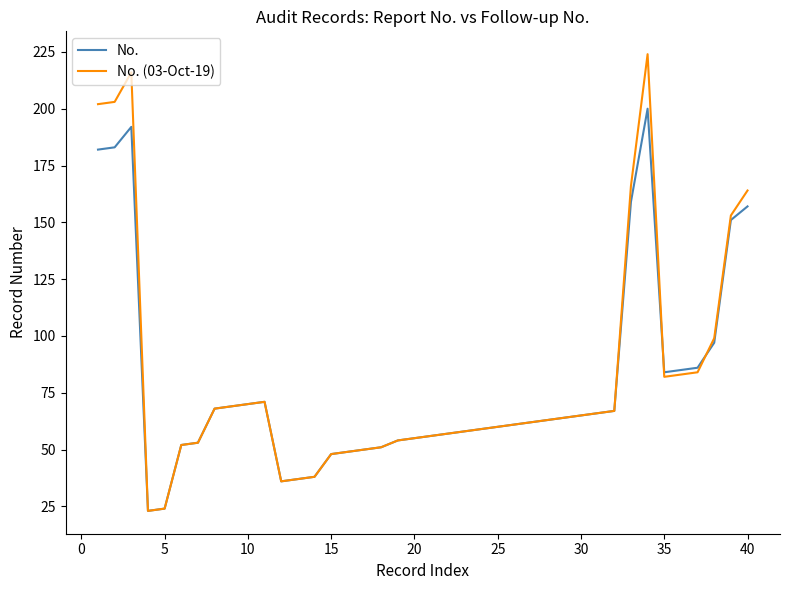

What is the minimum value shown in the chart?

23